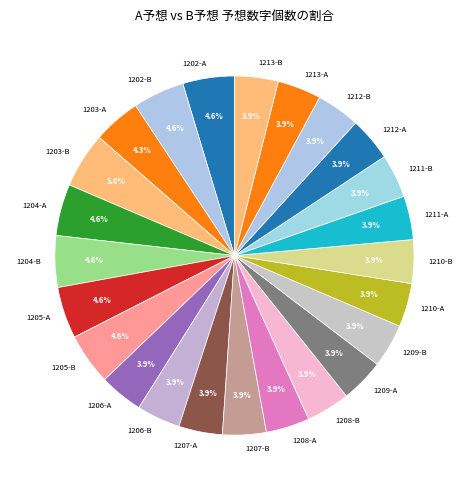

Does any single category account for the majority?

No